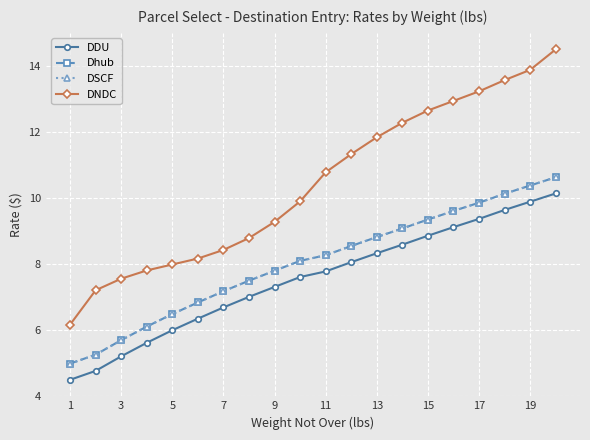

What is the value of the DSCF point at the 5th from the left?

6.5